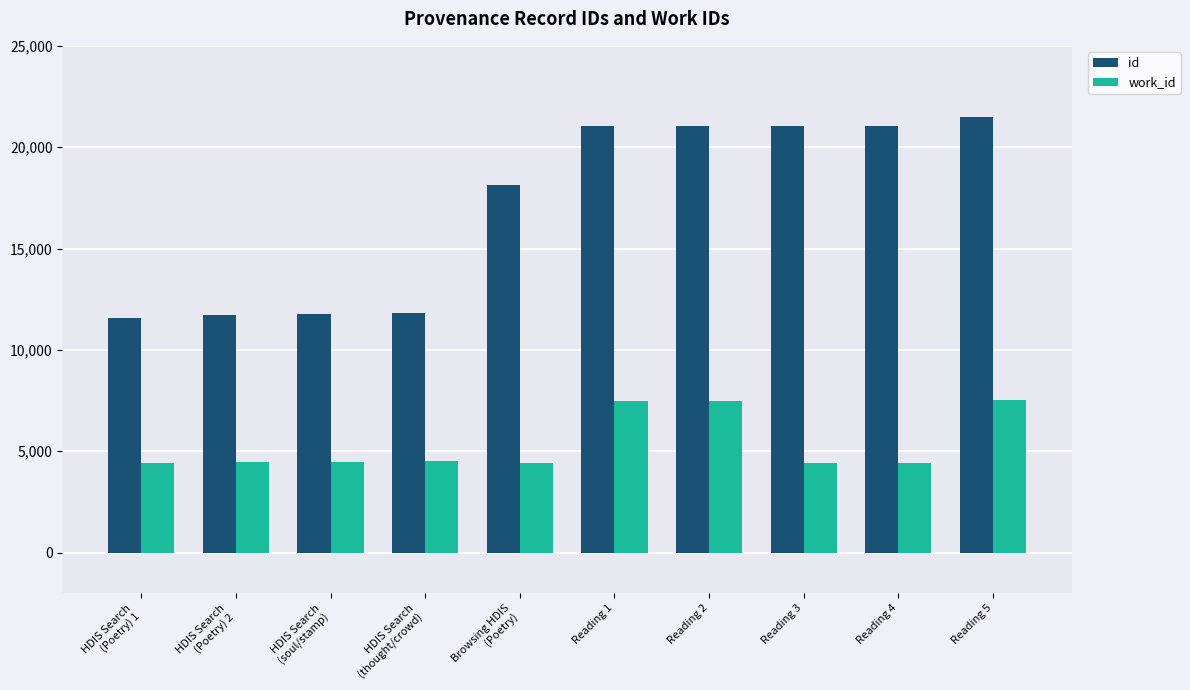

What is the difference between the highest and lowest values at Reading 3?

16660